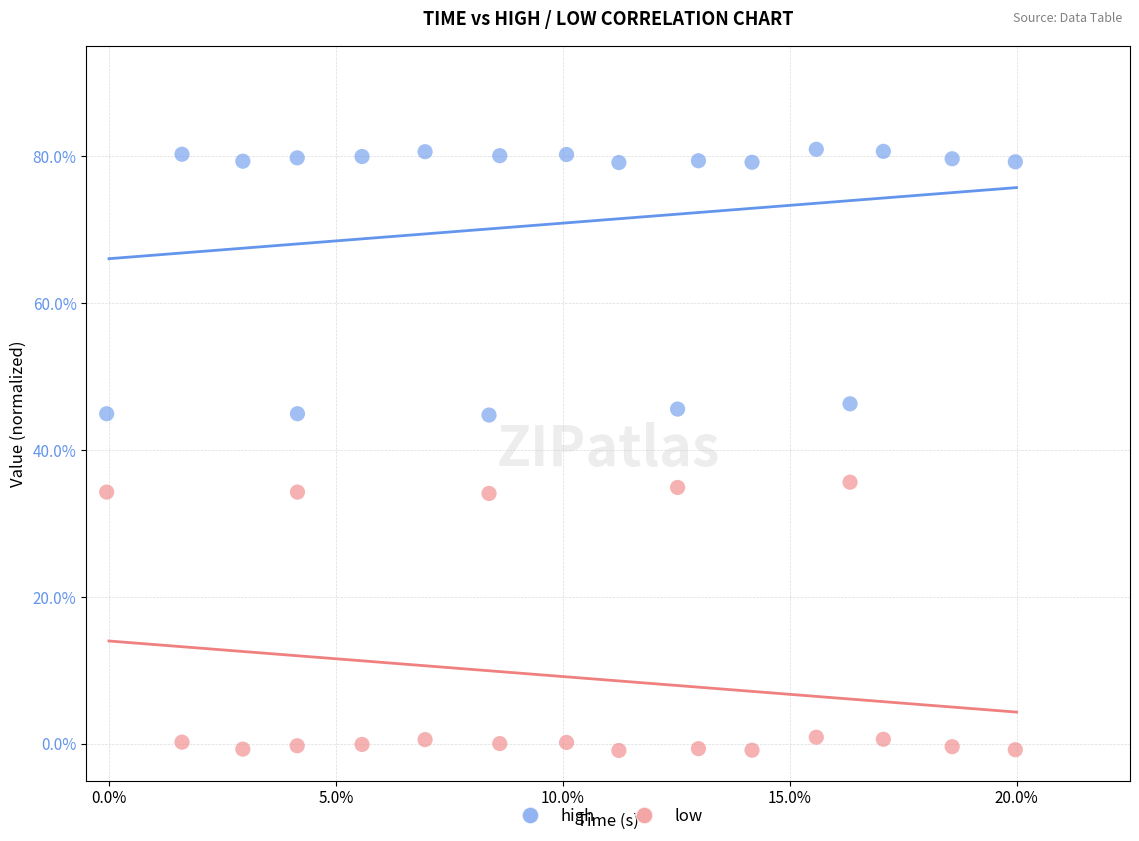

What are all the series names shown in the legend?

high, low